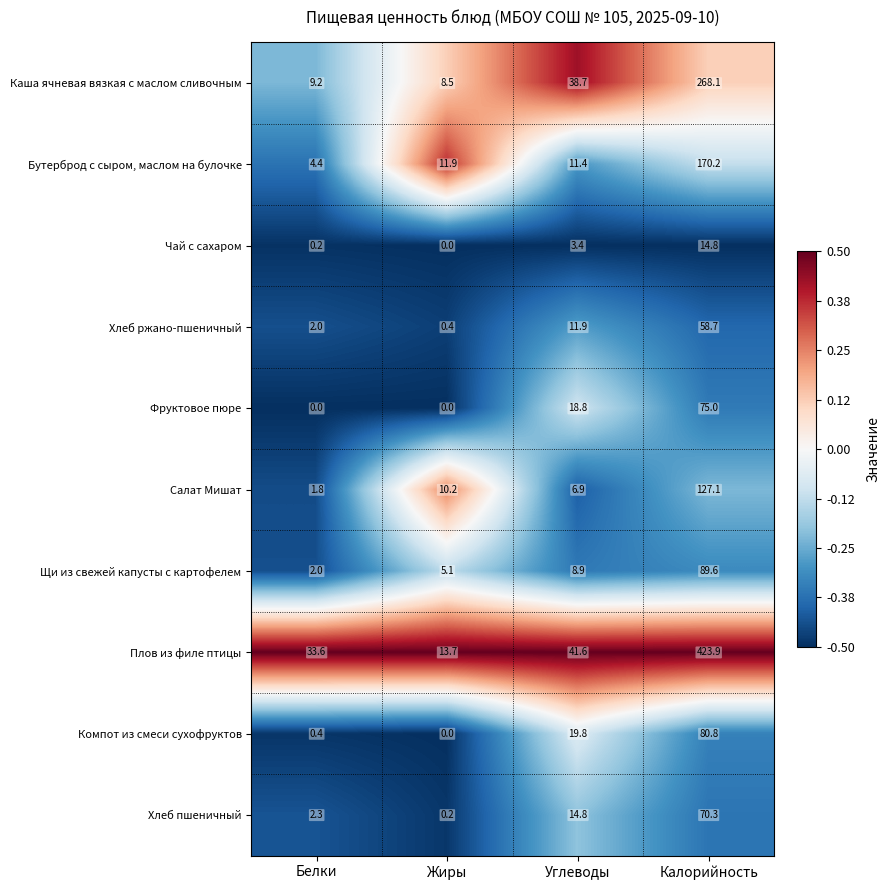

Rank the series at Углеводы from highest to lowest value.

Плов из филе птицы, Каша ячневая вязкая с маслом сливочным, Компот из смеси сухофруктов, Фруктовое пюре, Хлеб пшеничный, Хлеб ржано-пшеничный, Бутерброд с сыром, маслом на булочке, Щи из свежей капусты с картофелем, Салат Мишат, Чай с сахаром